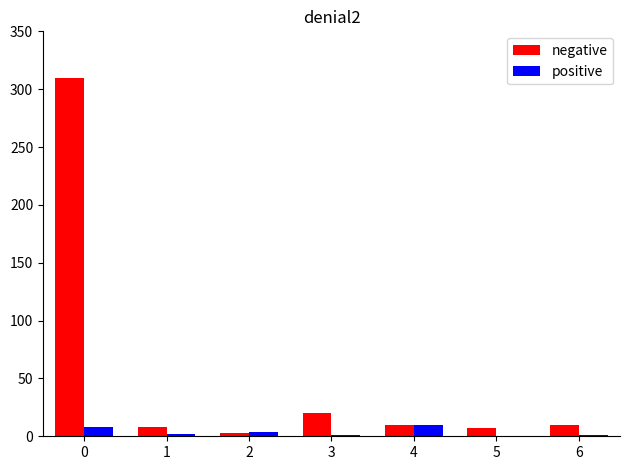

What is the sum of all positive values?

26